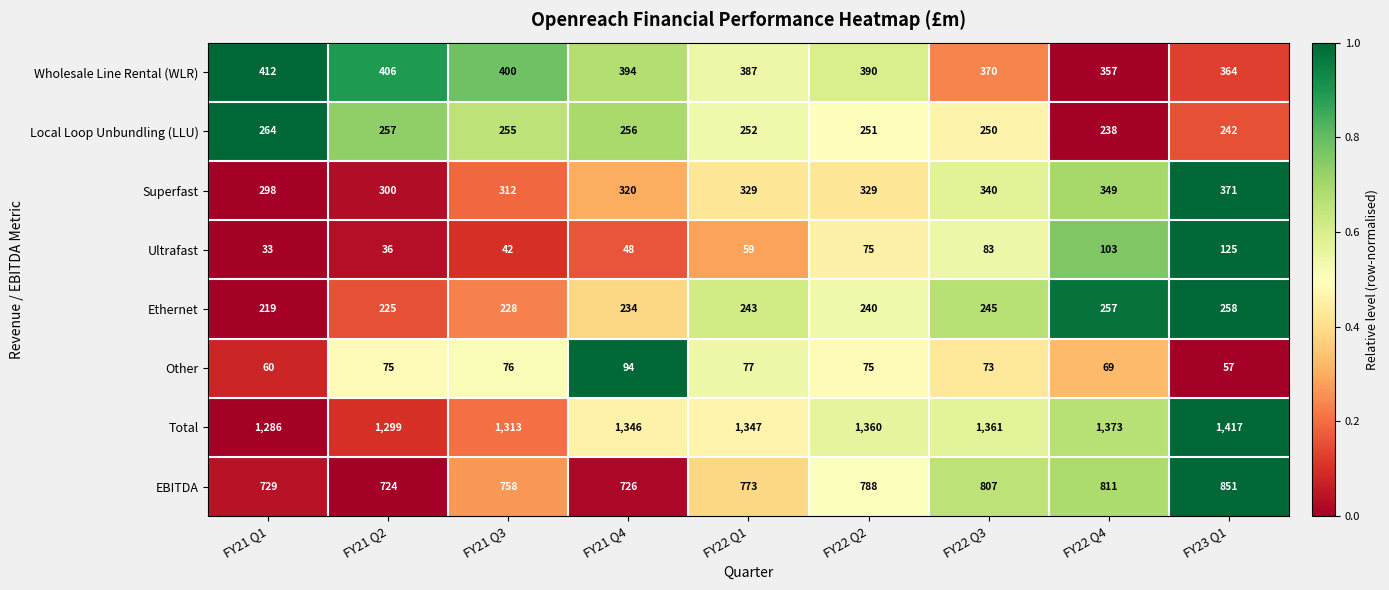

At FY21 Q1, list the series in order from largest to smallest.

Total, EBITDA, Wholesale Line Rental (WLR), Superfast, Local Loop Unbundling (LLU), Ethernet, Other, Ultrafast